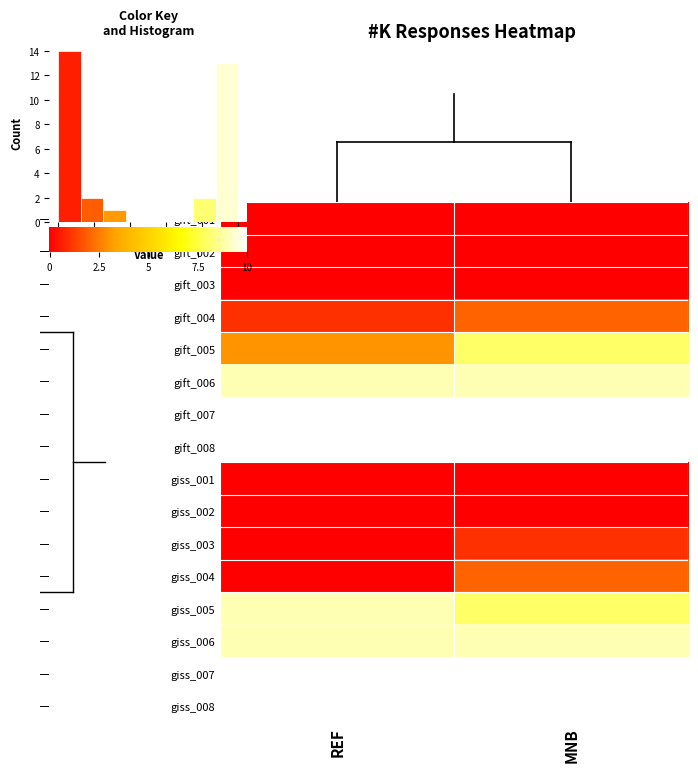

Rank the series by their maximum value, from lowest to highest.

gift_001, gift_002, gift_003, giss_001, giss_002, giss_003, gift_004, giss_004, gift_005, gift_006, giss_005, giss_006, gift_007, gift_008, giss_007, giss_008